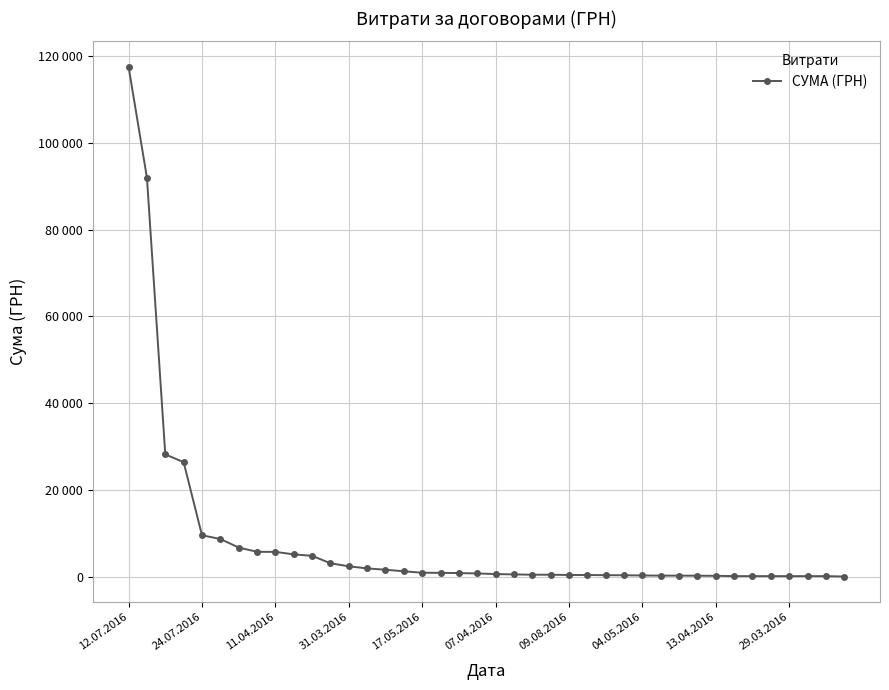

Is this an area chart (filled region under the line)?

No